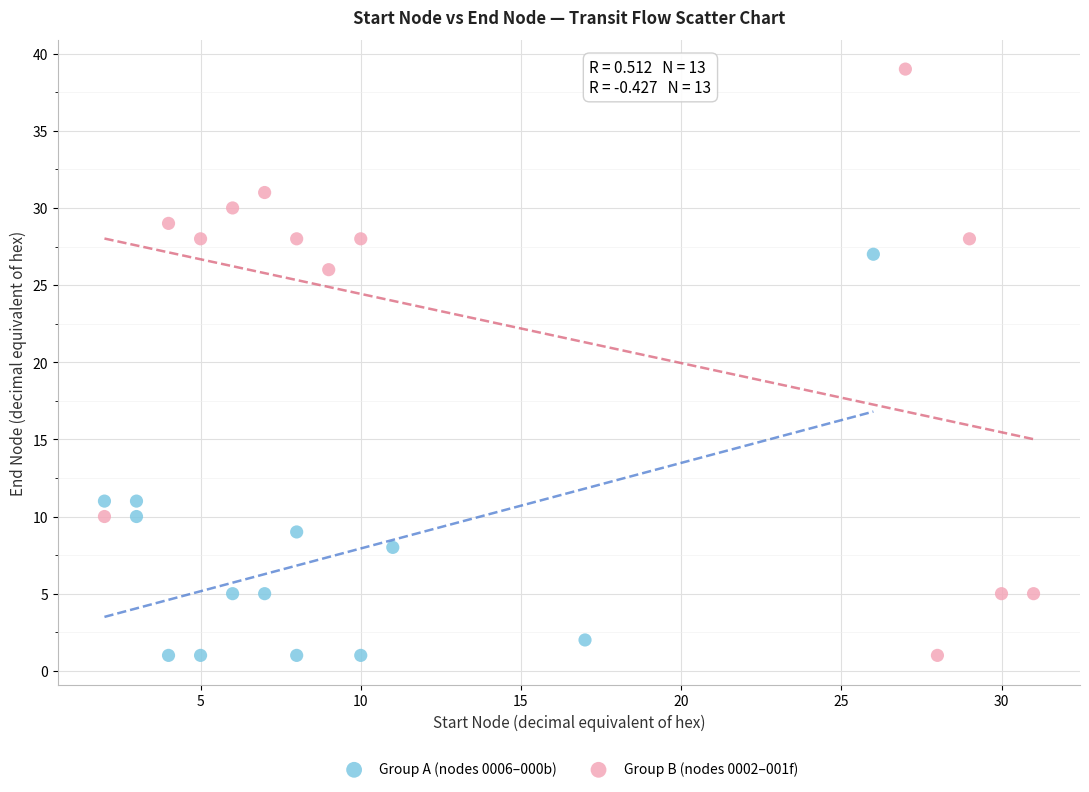

Which series has the widest spread of Y values?

Group B (nodes 0002–001f)